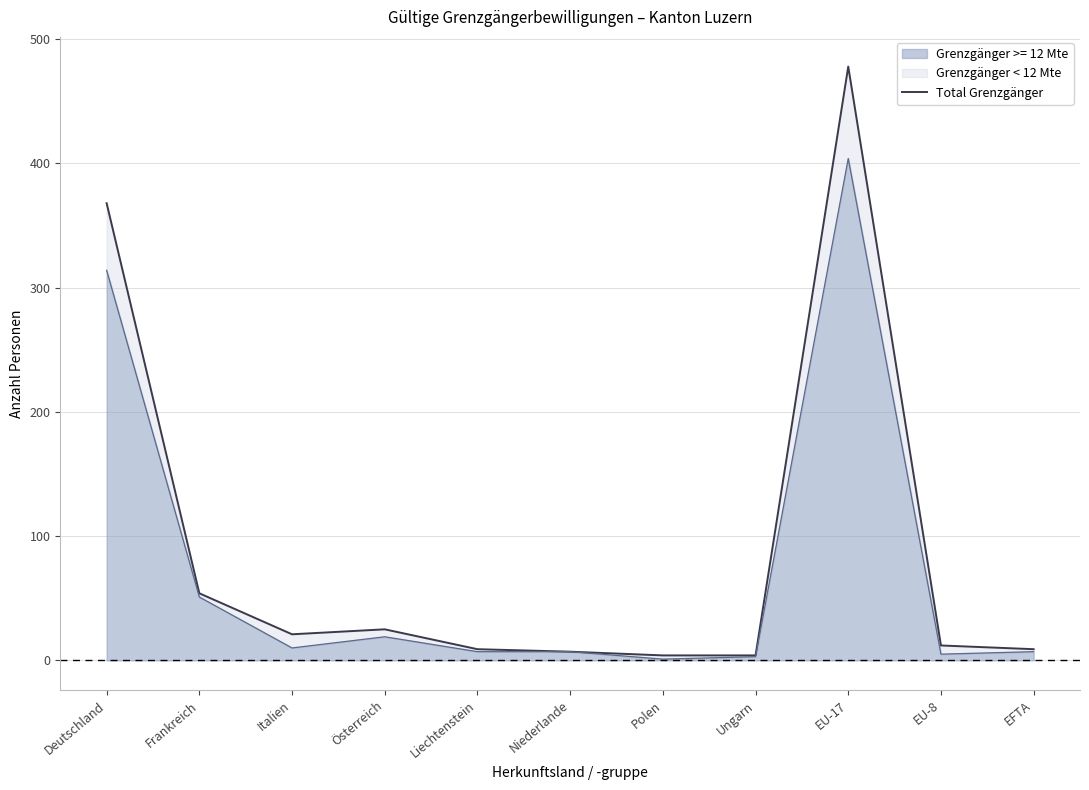

Rank the categories by value from highest to lowest.

EU-17, Deutschland, Frankreich, Österreich, Italien, EU-8, Liechtenstein, EFTA, Niederlande, Polen, Ungarn